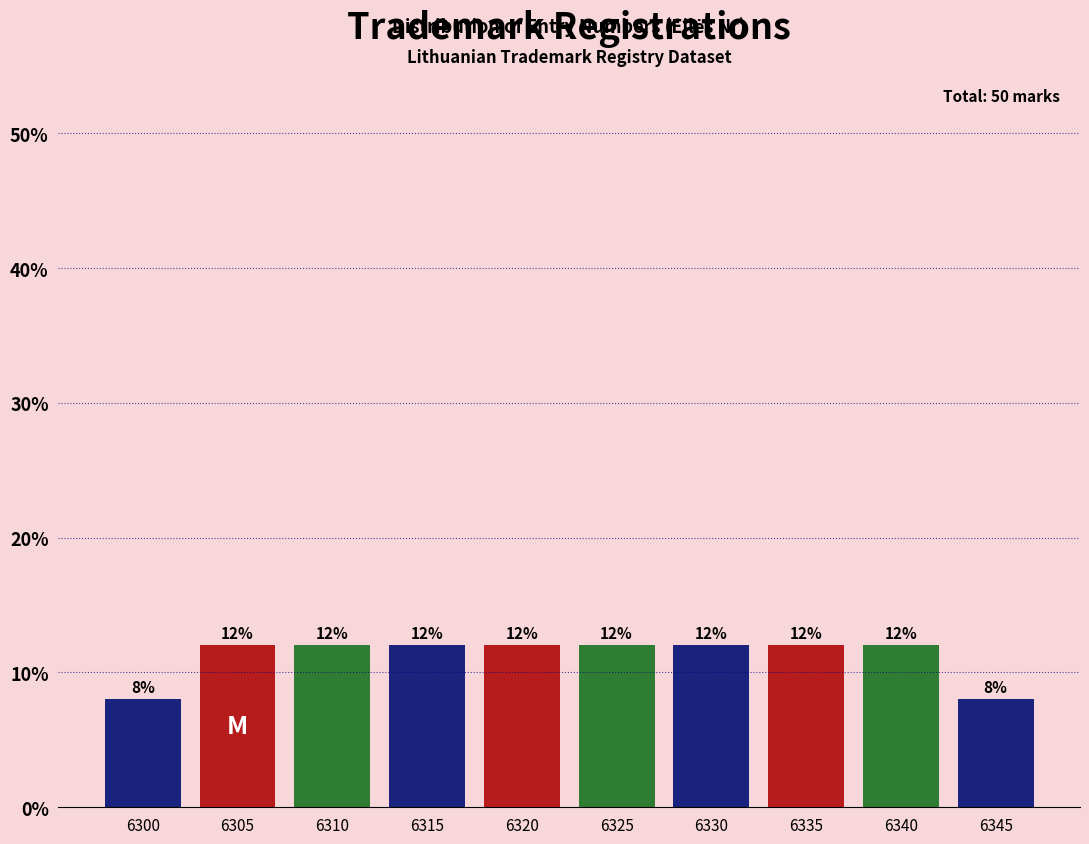

Reading left to right, transcribe all the data shown in this chart.

8	12	12	12	12	12	12	12	12	8